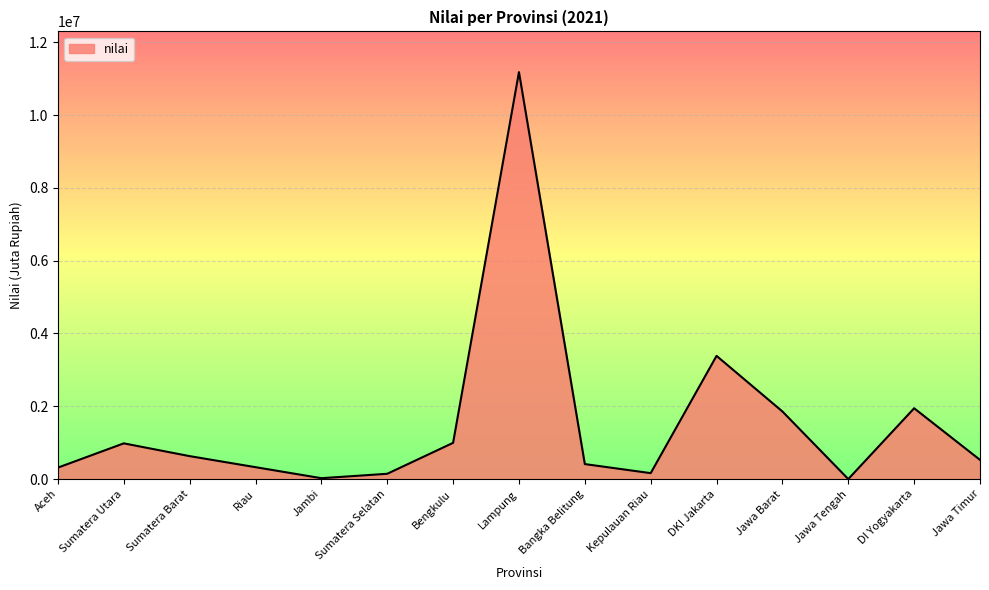

How many interior local valleys (lower than both neighbors) does the data have?

3